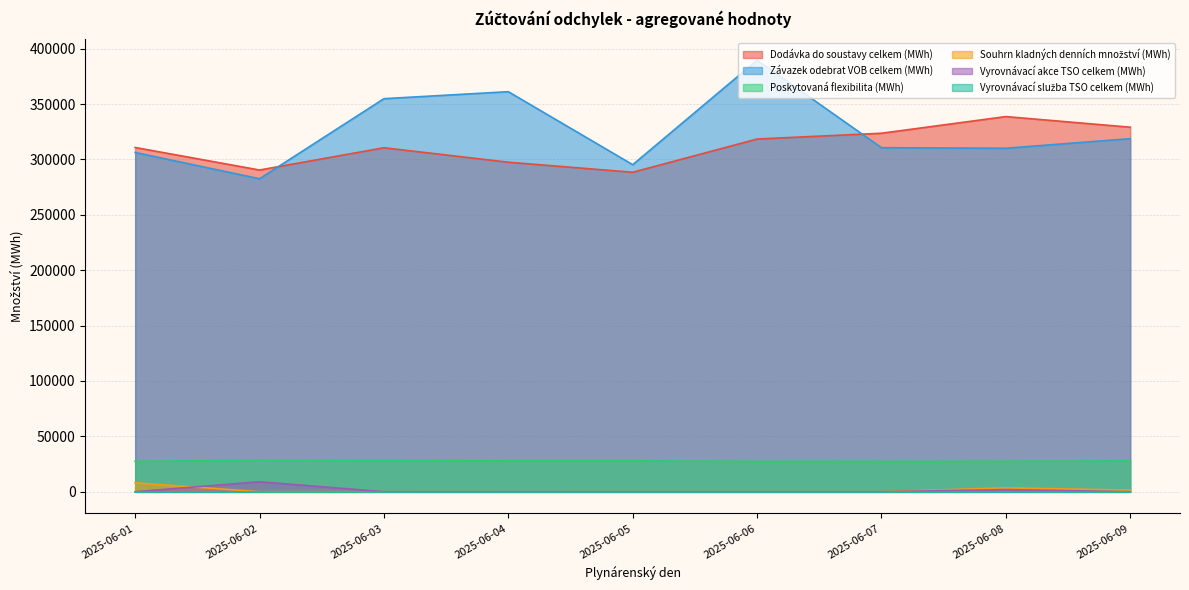

At which category does the chart reach its peak across all series?

2025-06-06